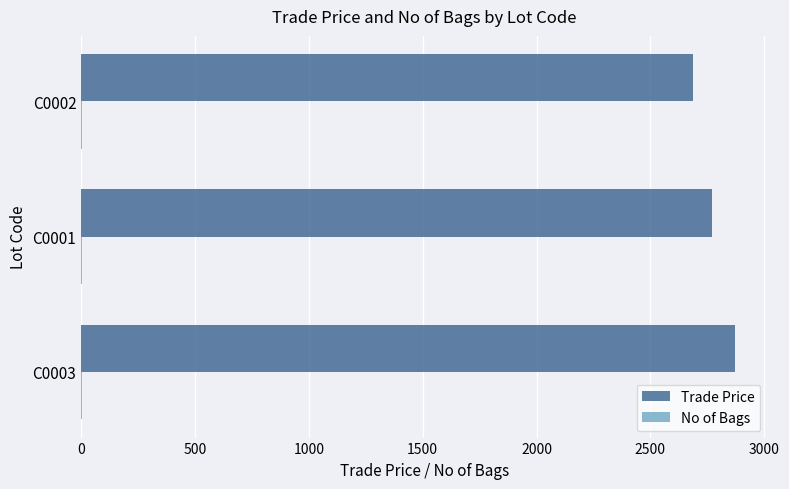

The value of Trade Price at C0002 is 4089.1. True or false?

False